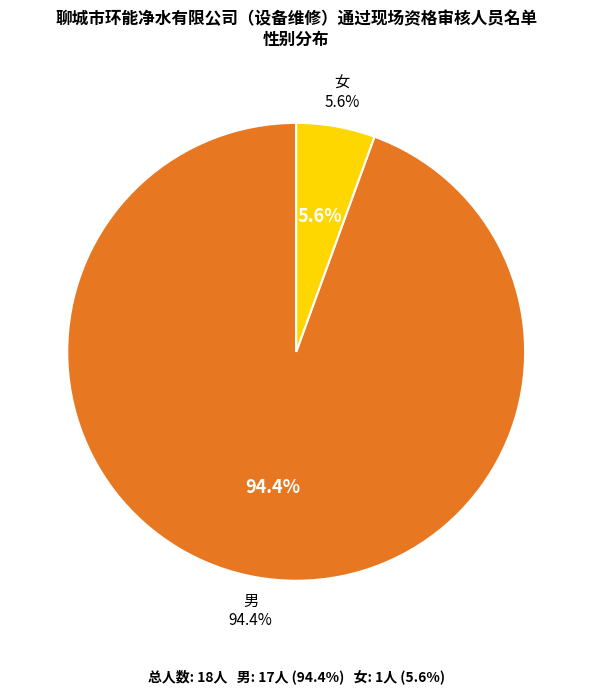

To the nearest percent, what is the difference between the 男 and 女 slice percentages?

89%